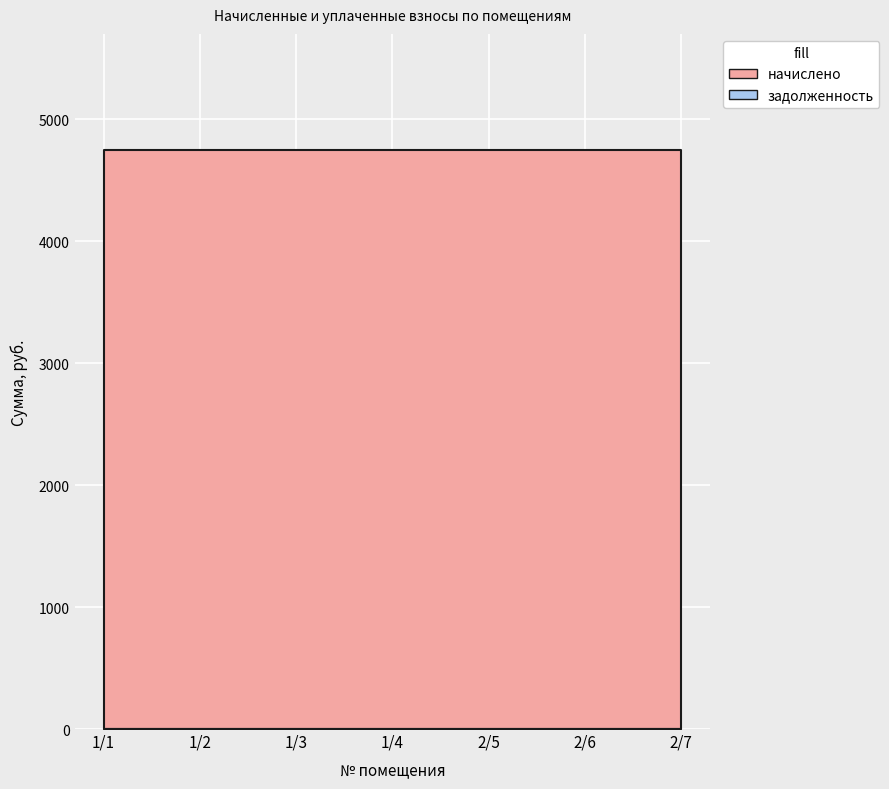

True or false: начислено has more than 1 points higher than both neighbors.

False